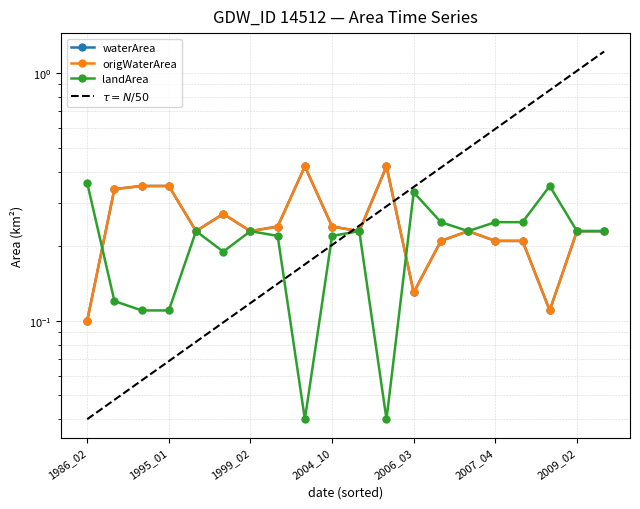

What is the difference between the maximum and second lowest values in the origWaterArea series?

0.3